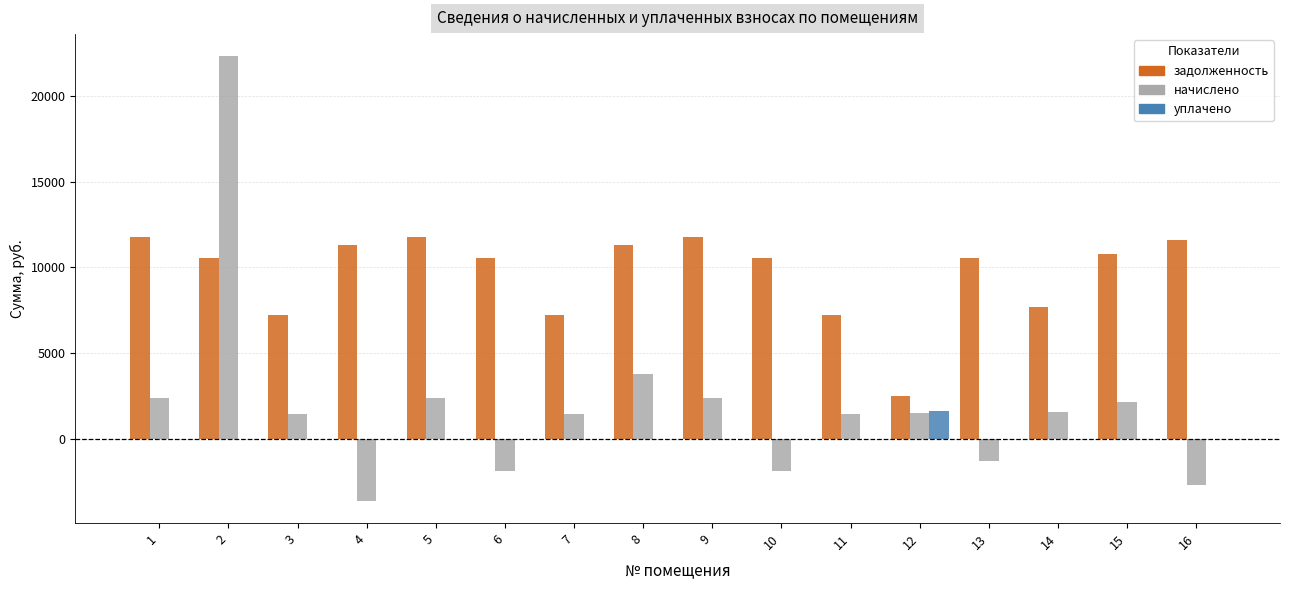

What is the sum of all уплачено values?

1600.0